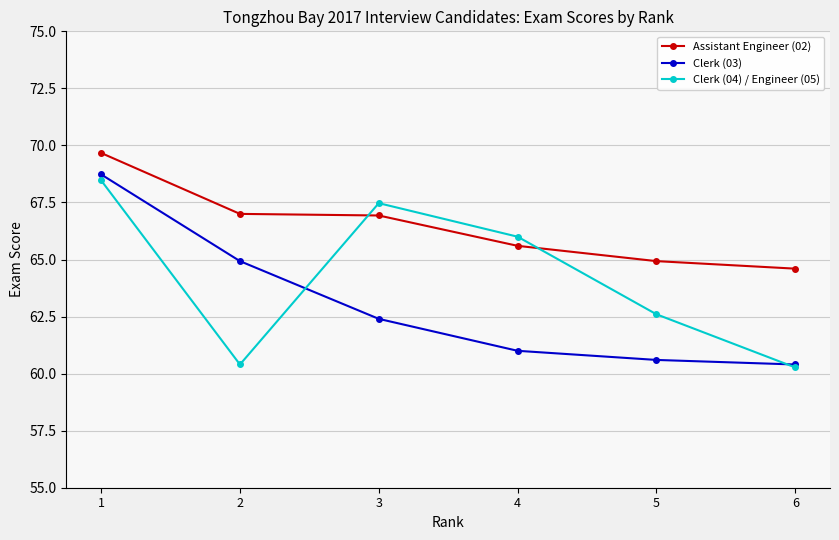

What is the difference between the second highest and minimum values in the Assistant Engineer (02) series?

2.4